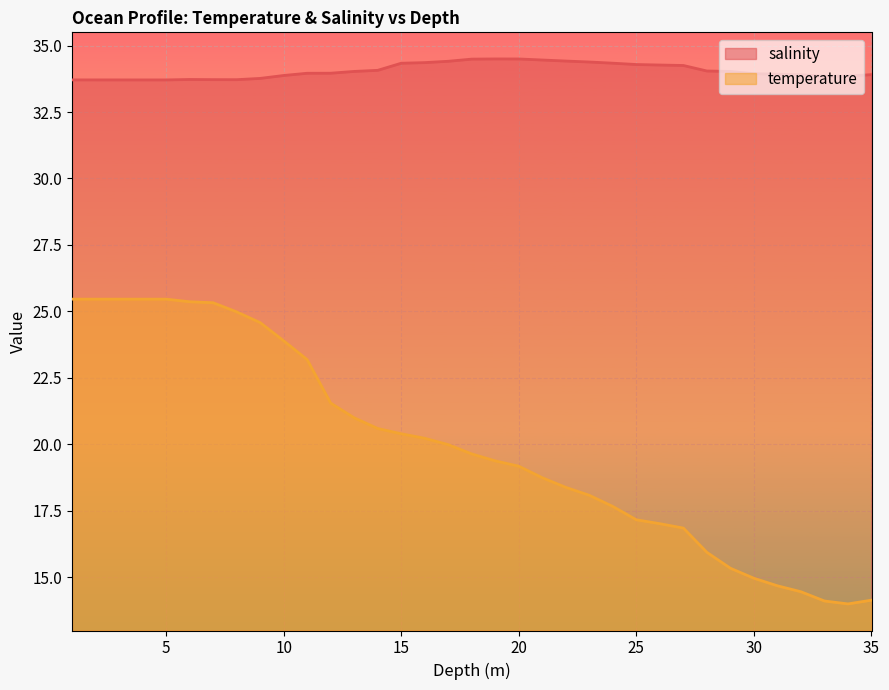

How many series are shown in this chart?

2